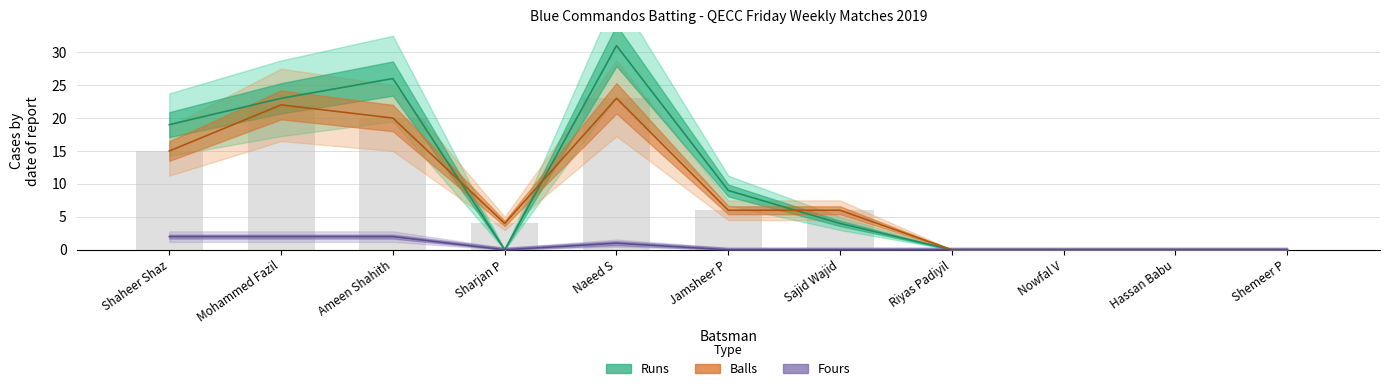

Rank the series by their average value, from lowest to highest.

Fours, Balls, Runs